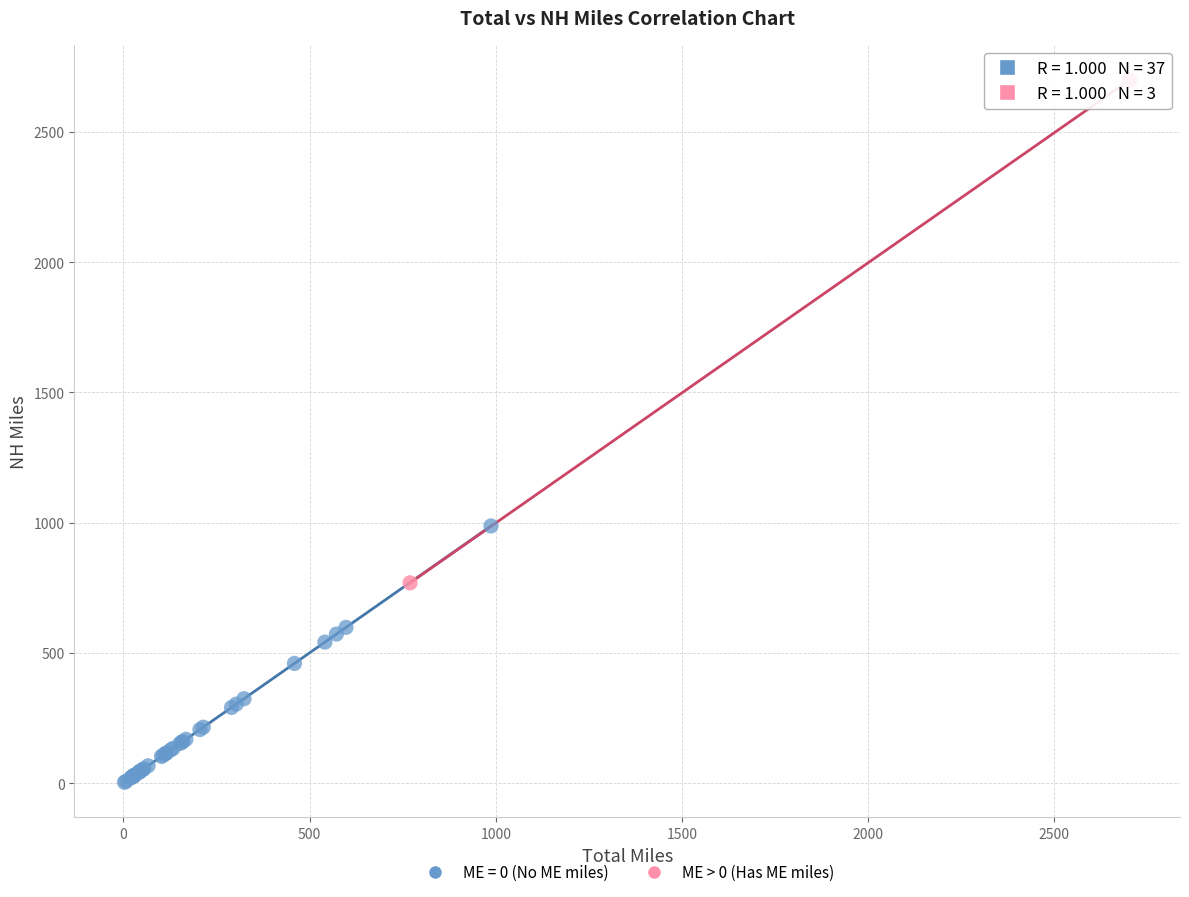

Which series contains the highest Y value?

ME > 0 (Has ME miles)